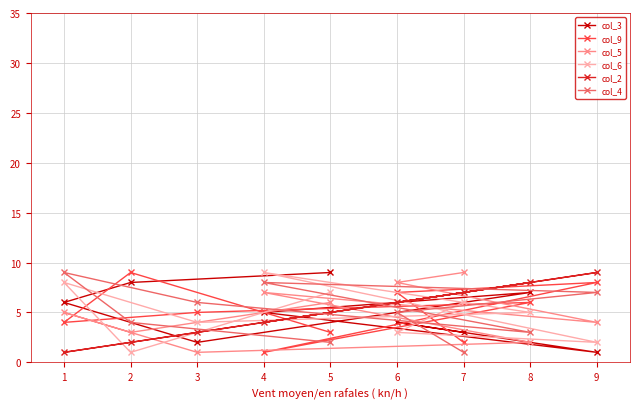

Which series has the largest total across all categories?

col_3